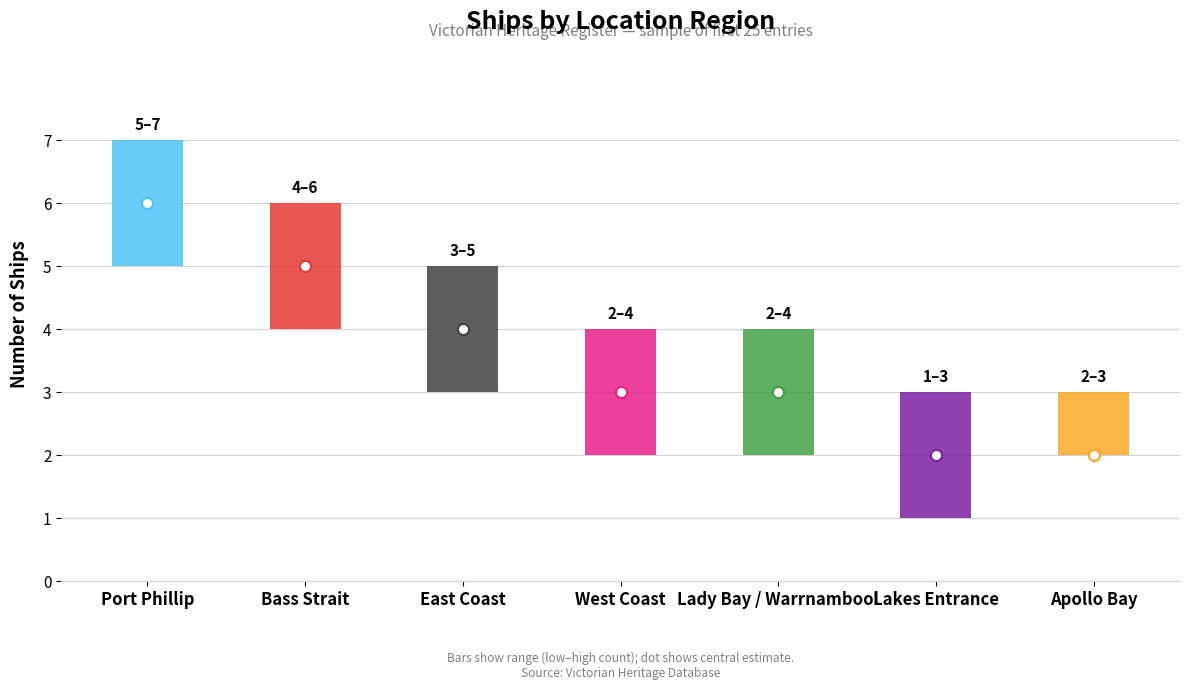

List the labels in order of value, smallest first.

Lakes Entrance, Apollo Bay, West Coast, Lady Bay / Warrnambool, East Coast, Bass Strait, Port Phillip